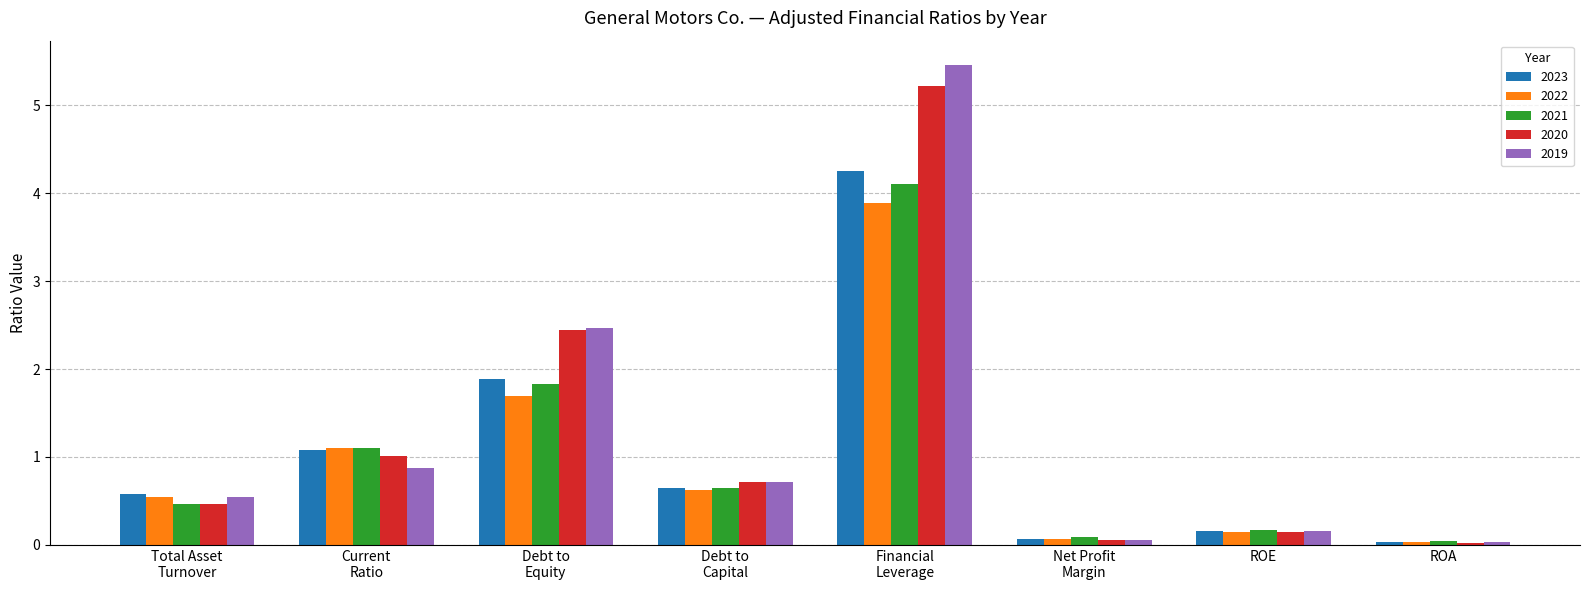

What is the maximum value for 2019?

5.5